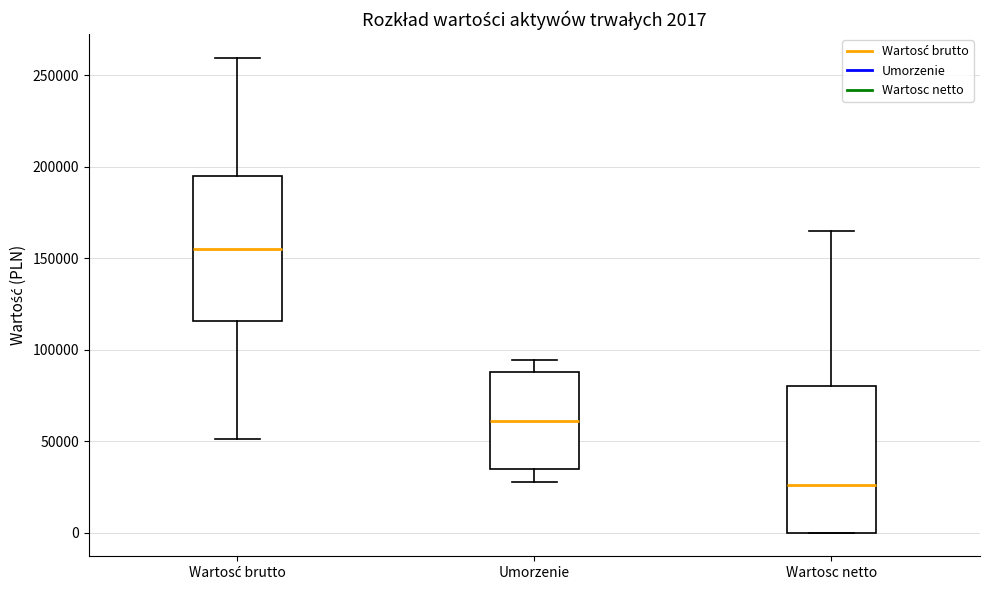

Which box's median line is the lowest?

Wartosc netto